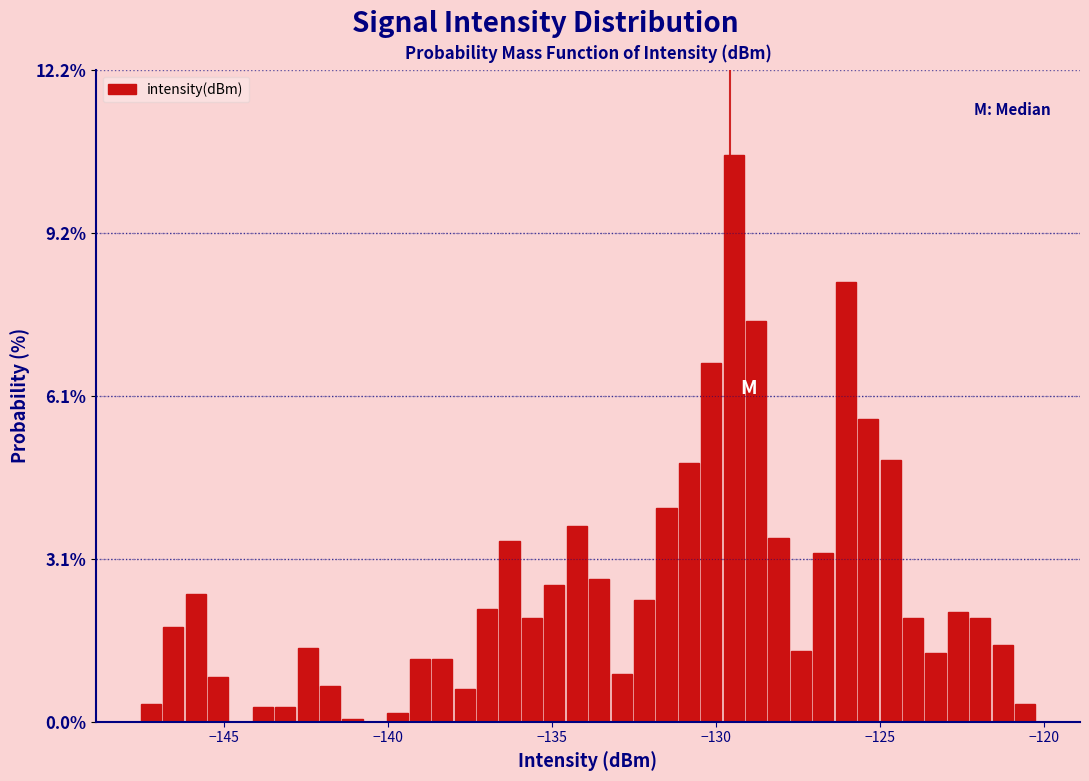

Around what value on the x-axis is the tallest bar? Give the approximate position of its centre, as read against the axis.

-129.5